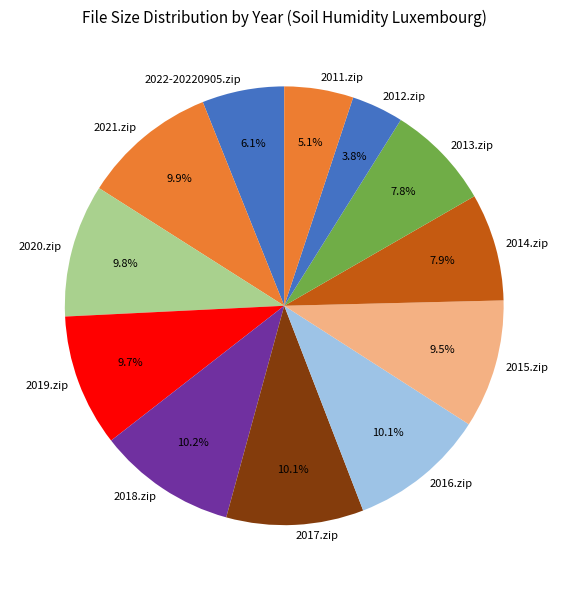

Is there any slice that represents more than half of the pie?

No